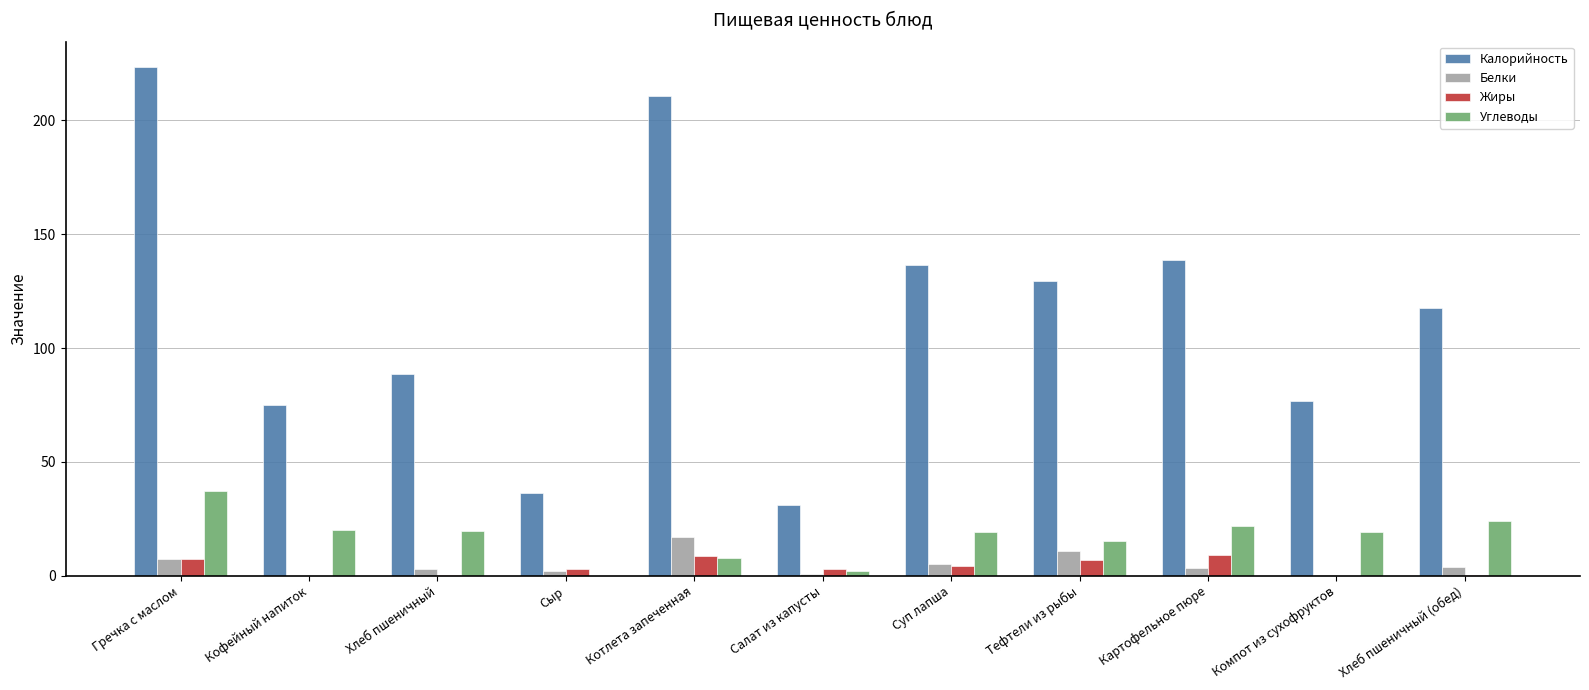

At which label does Углеводы first exceed 19?

Гречка с маслом